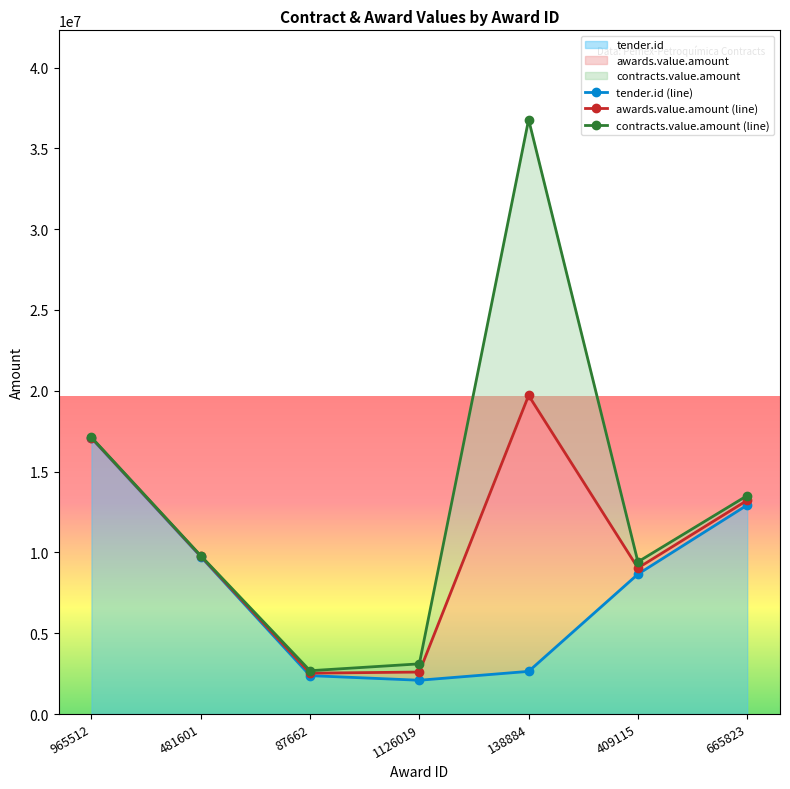

What value does the contracts.value.amount (line) series have at 87662?

2679867.2